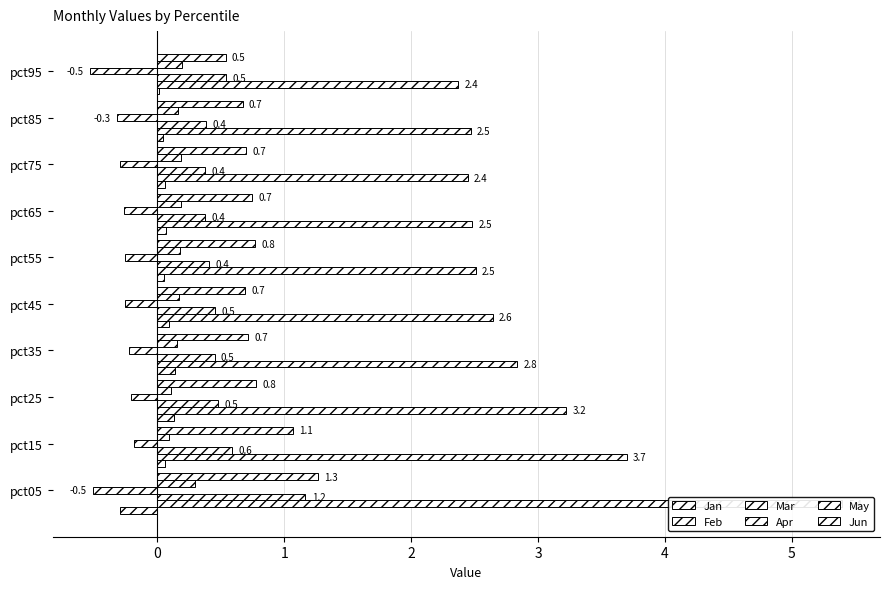

What position from the left is 2?

4